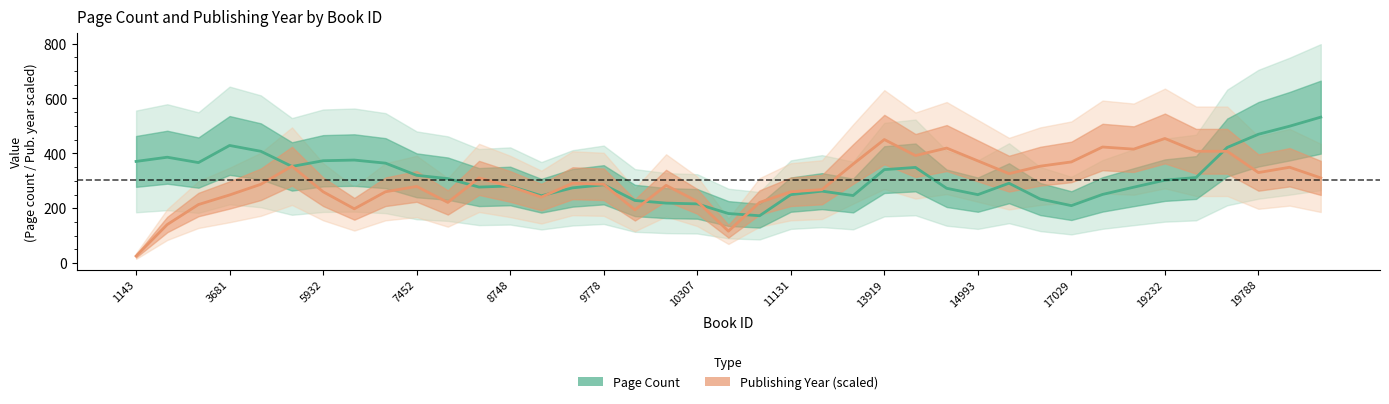

What position from the right is 25?

14